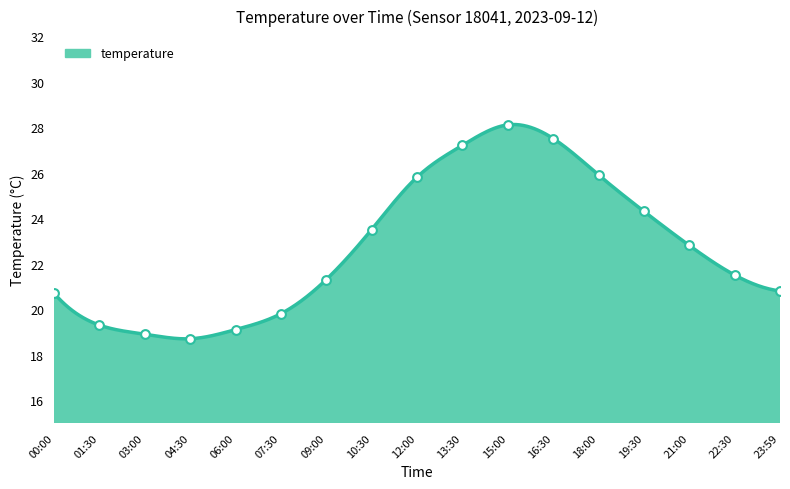

Between 16:30 and 12:00, which is larger?

16:30